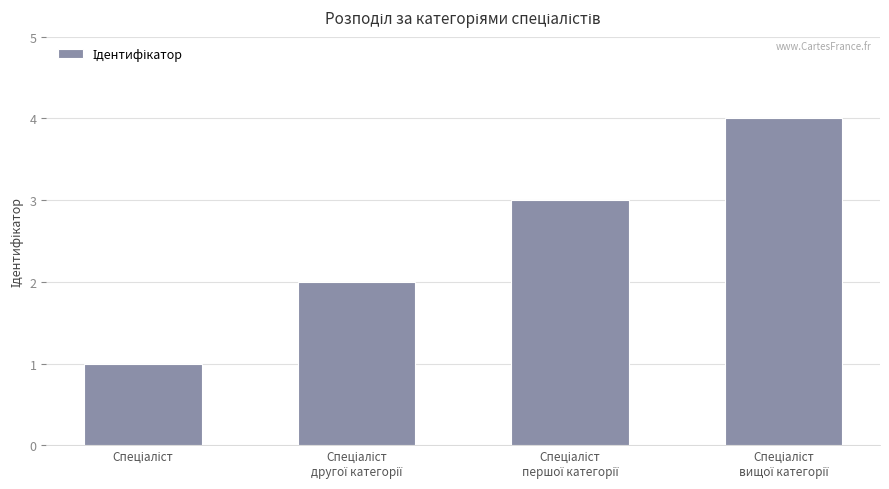

What is the difference between the maximum and minimum values?

3